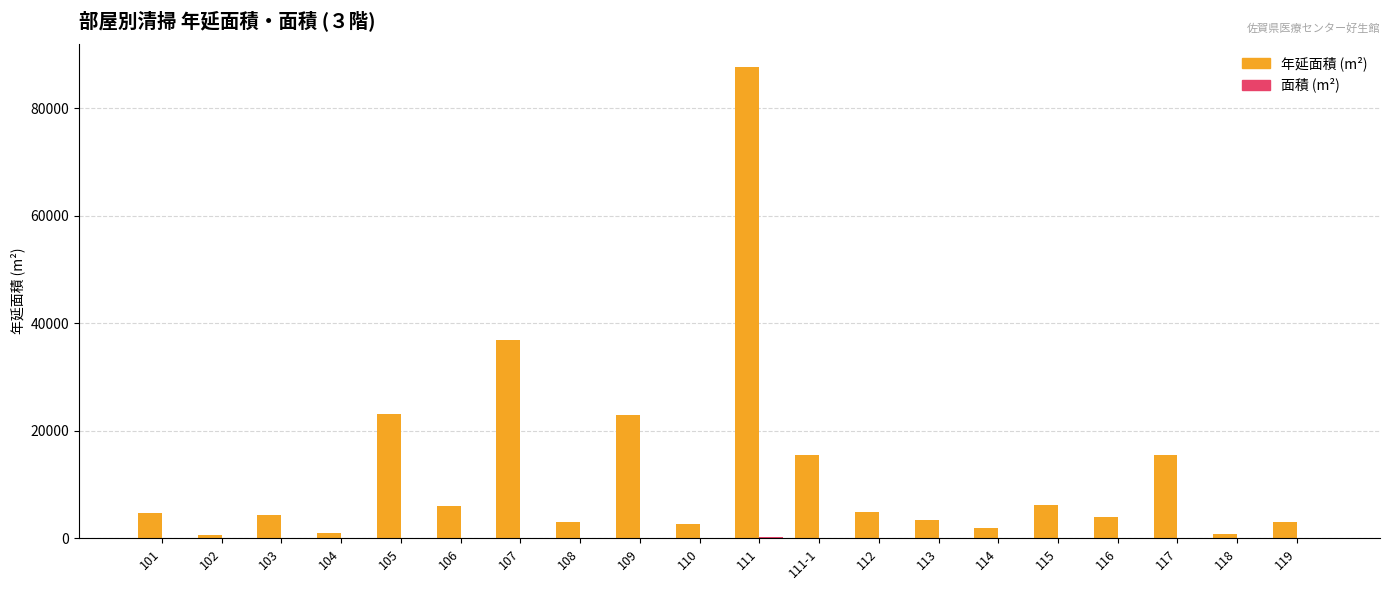

At which category is the sum across all series the highest?

111